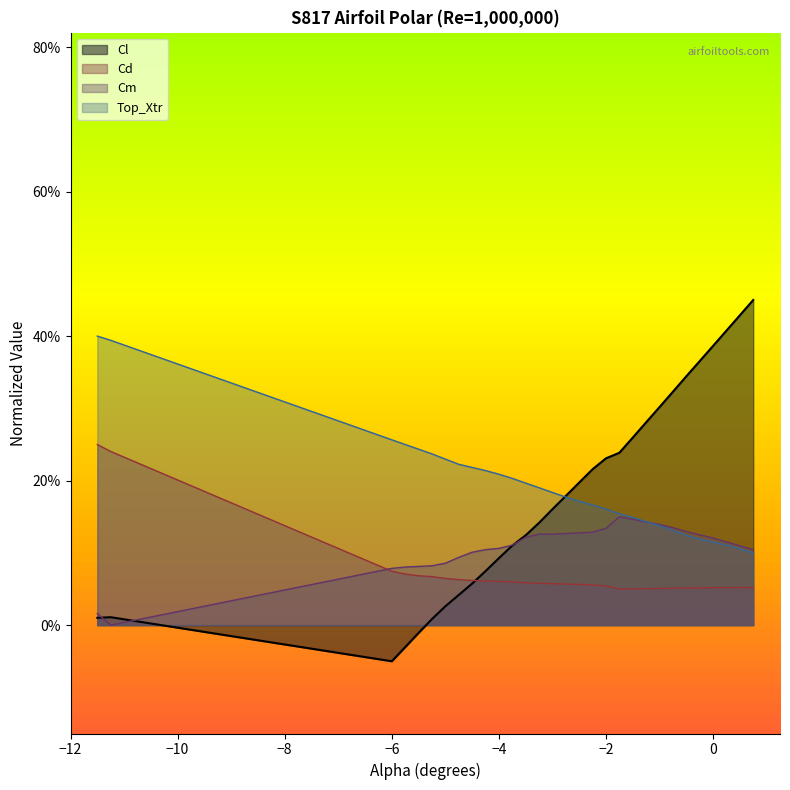

What is the label of the 9th point from the left?

-4.5